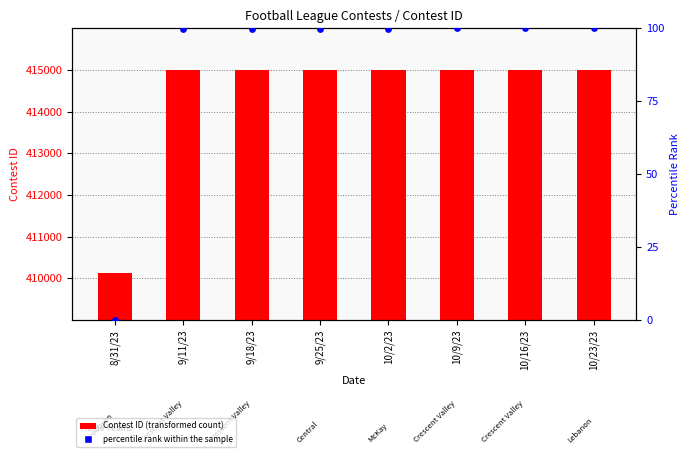

Which series has the largest Y range (max minus min)?

Contest ID